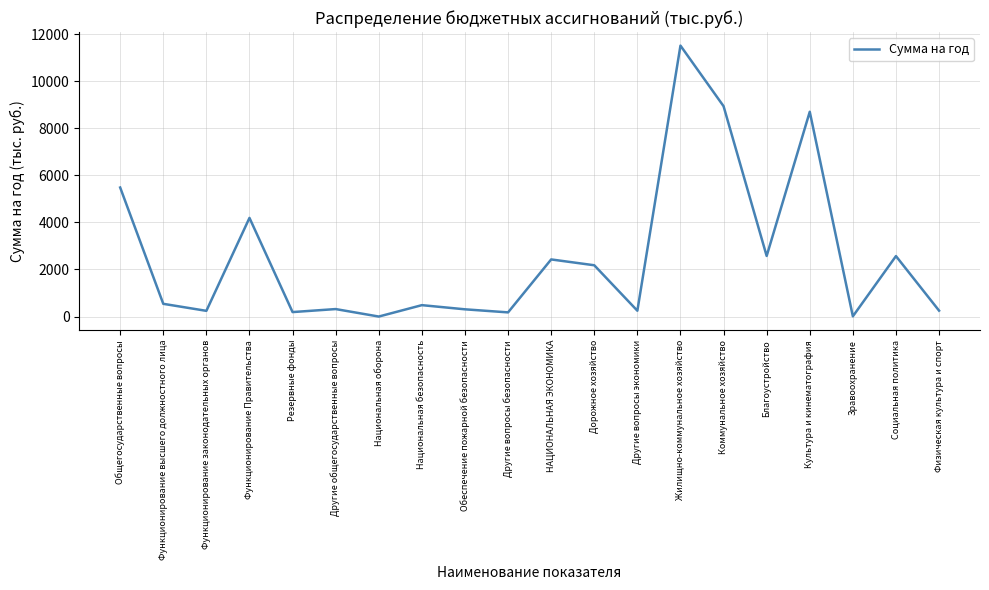

Between Другие вопросы безопасности and НАЦИОНАЛЬНАЯ ЭКОНОМИКА, which is larger?

НАЦИОНАЛЬНАЯ ЭКОНОМИКА